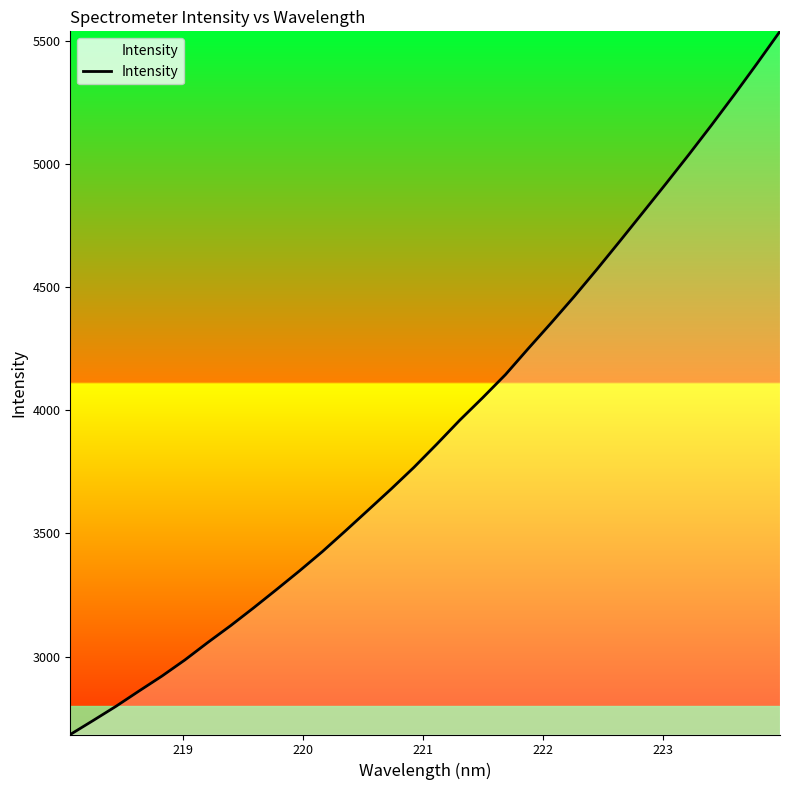

What is the smallest value displayed?

2683.5